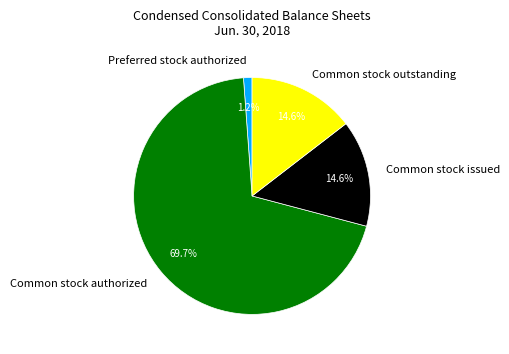

Count the number of slices in the pie.

4